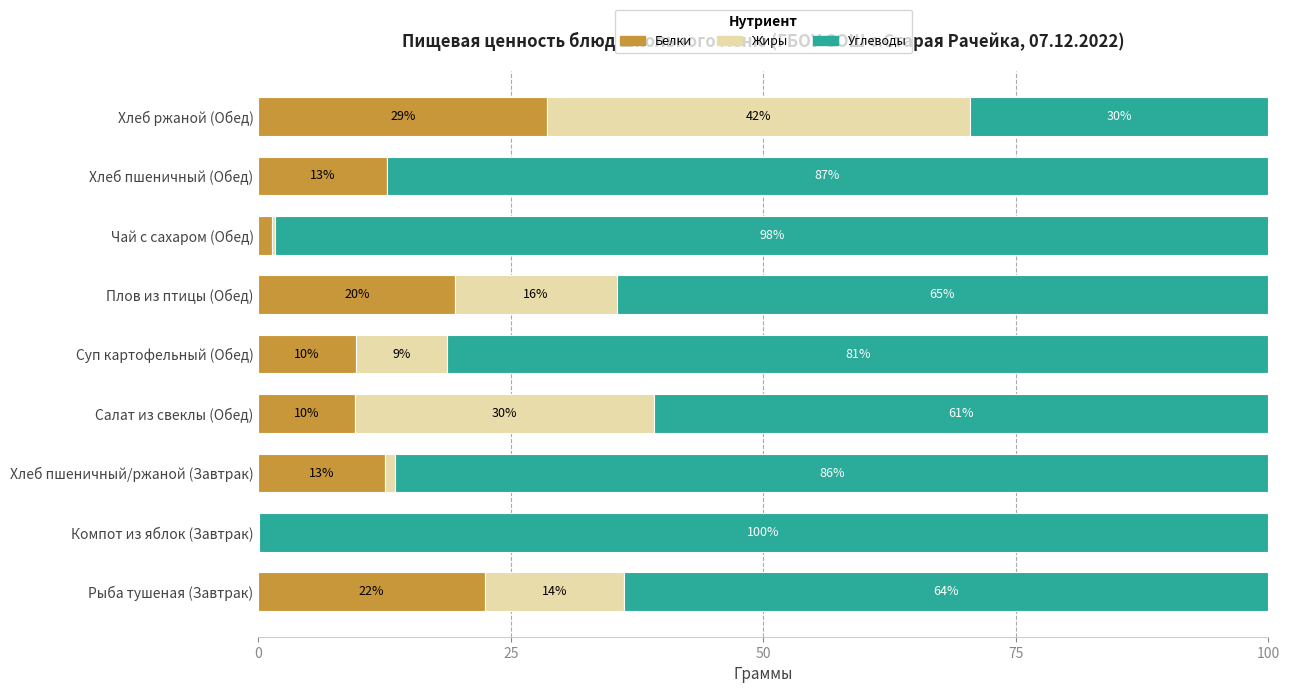

What is the value of the Белки bar at the 5th from the left?

9.6